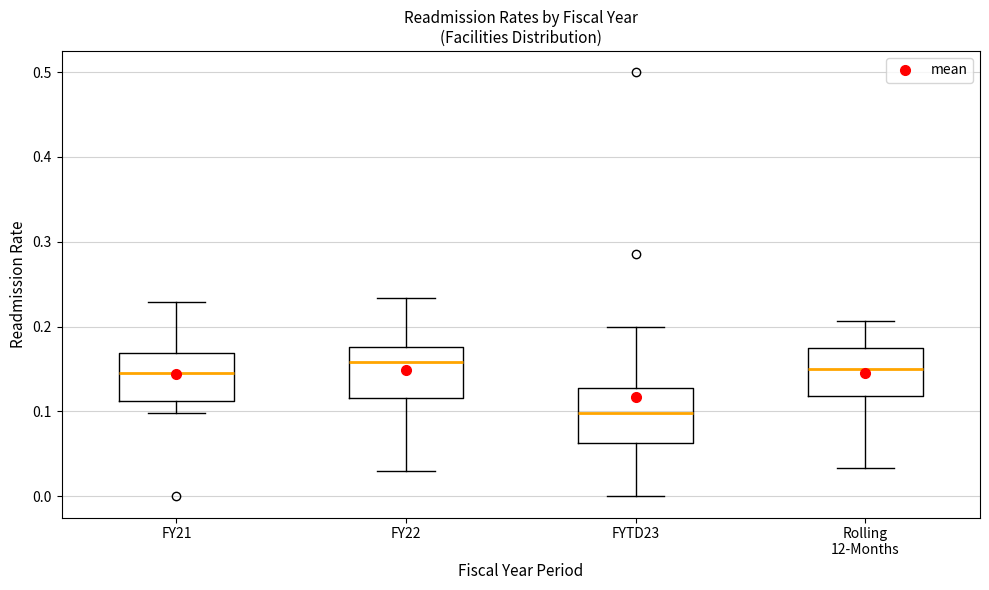

Where does the median line of the box for FY21 sit on the y-axis? The values are not printed on the chart, so give them approximately, as read against the axis.

0.15